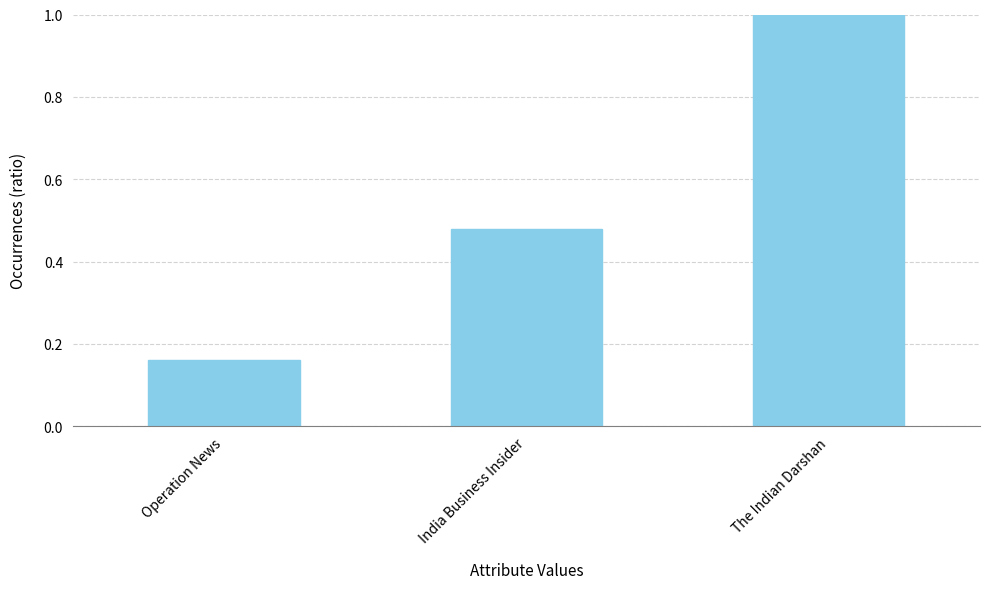

Which has a higher value, Operation News or The Indian Darshan?

The Indian Darshan